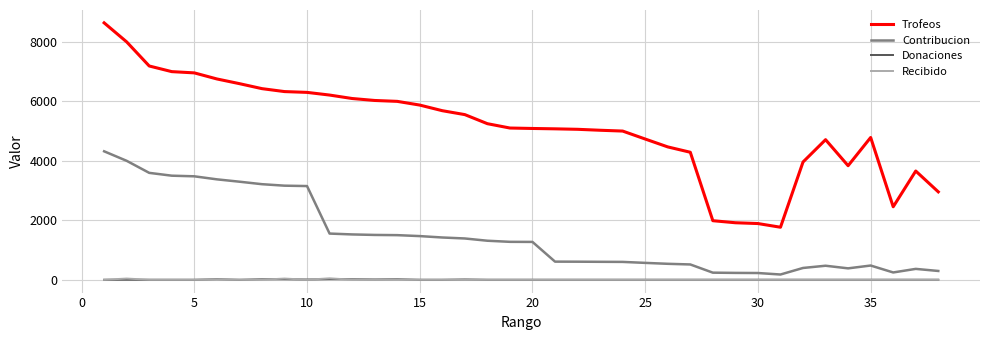

True or false: Trofeos and Recibido cross at least once.

False